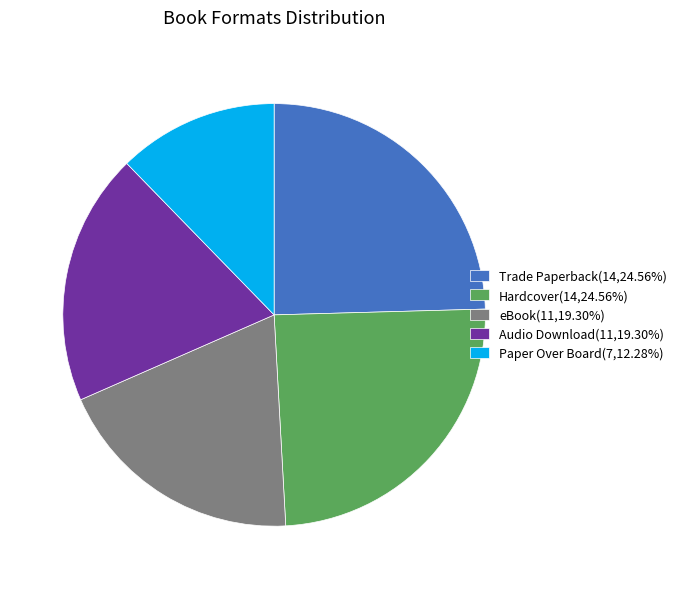

What is the ratio of the value at eBook(11,19.30%) to the value at Hardcover(14,24.56%)?

0.8